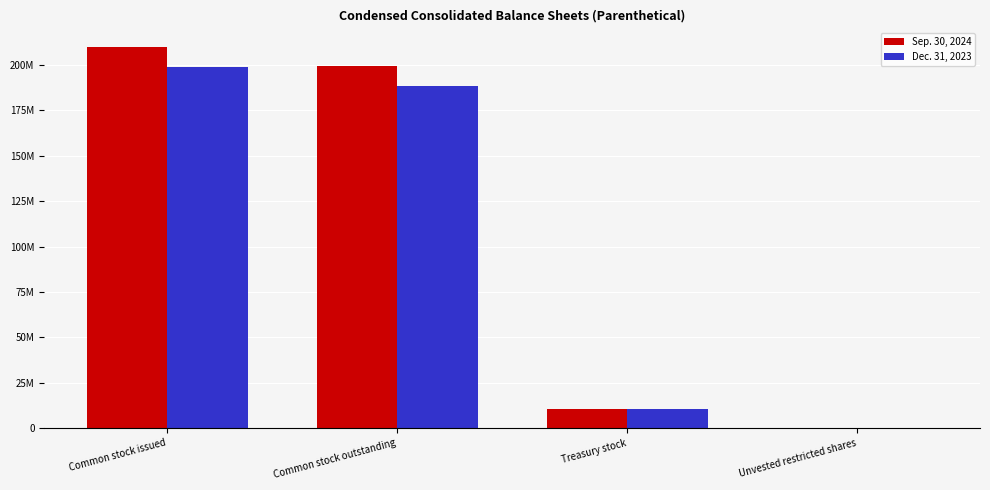

Rank the categories by Dec. 31, 2023 value from lowest to highest.

Unvested restricted shares, Treasury stock, Common stock outstanding, Common stock issued